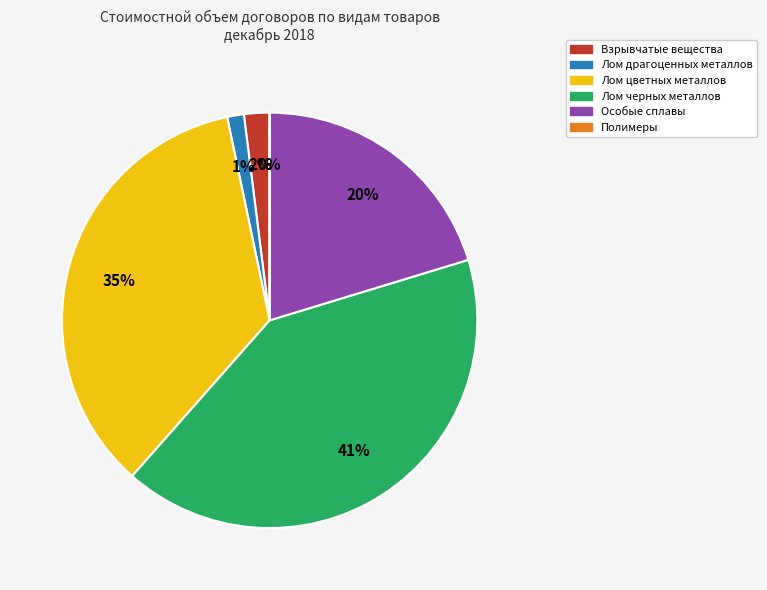

To the nearest percent, what is the average slice percentage?

17%